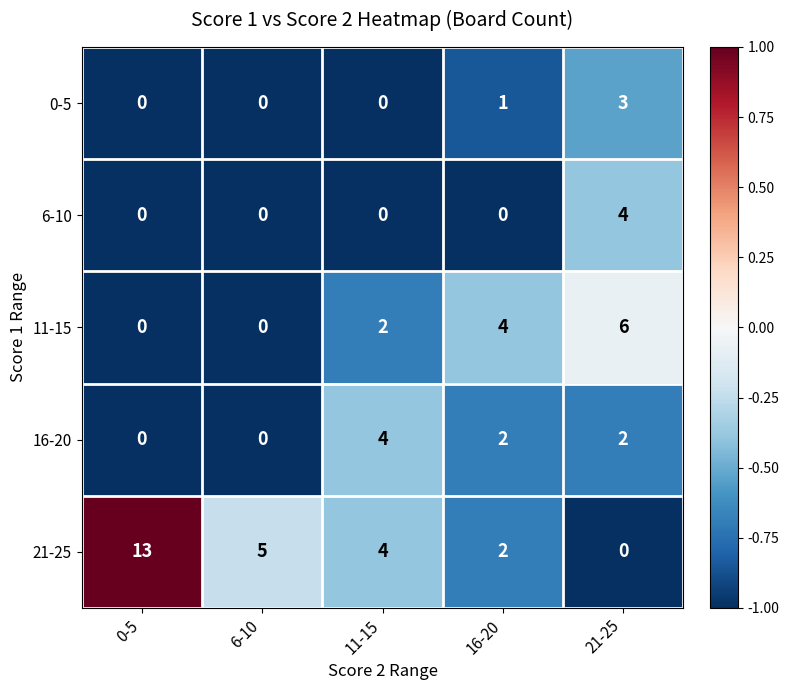

At which category is the sum across all series the highest?

21-25